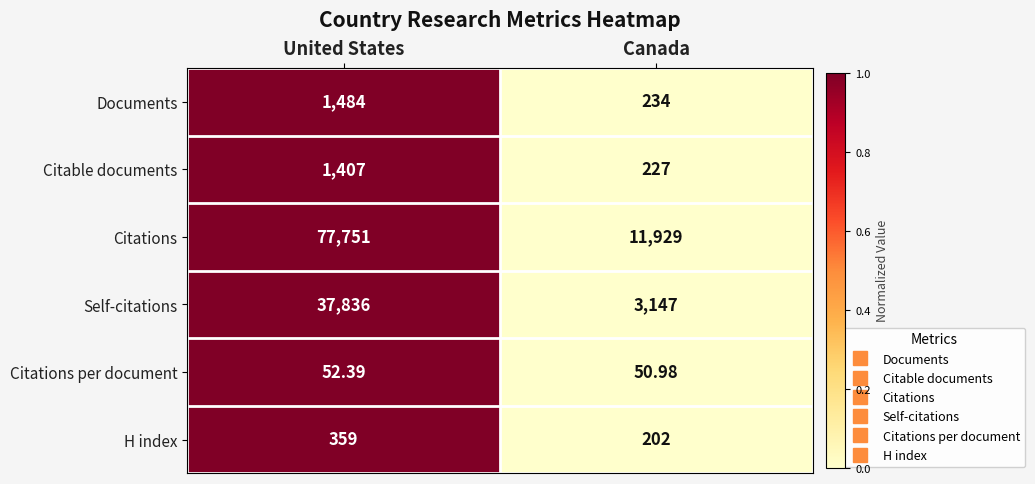

At which label does Citable documents reach its peak?

United States